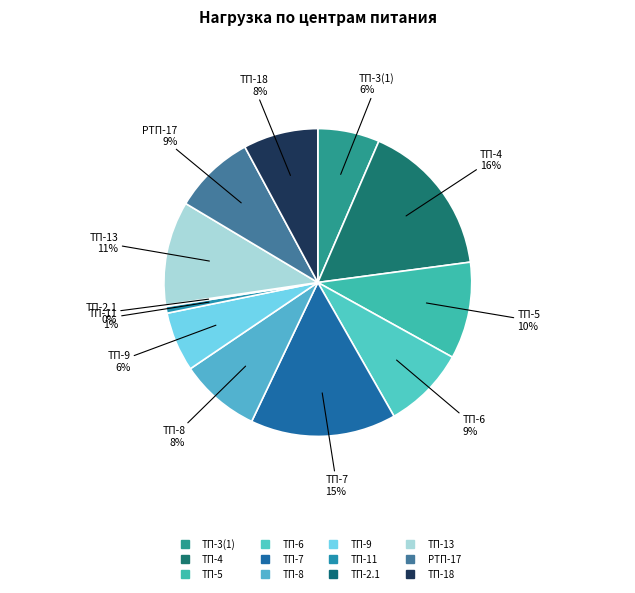

To the nearest percent, what is the average slice percentage?

8%